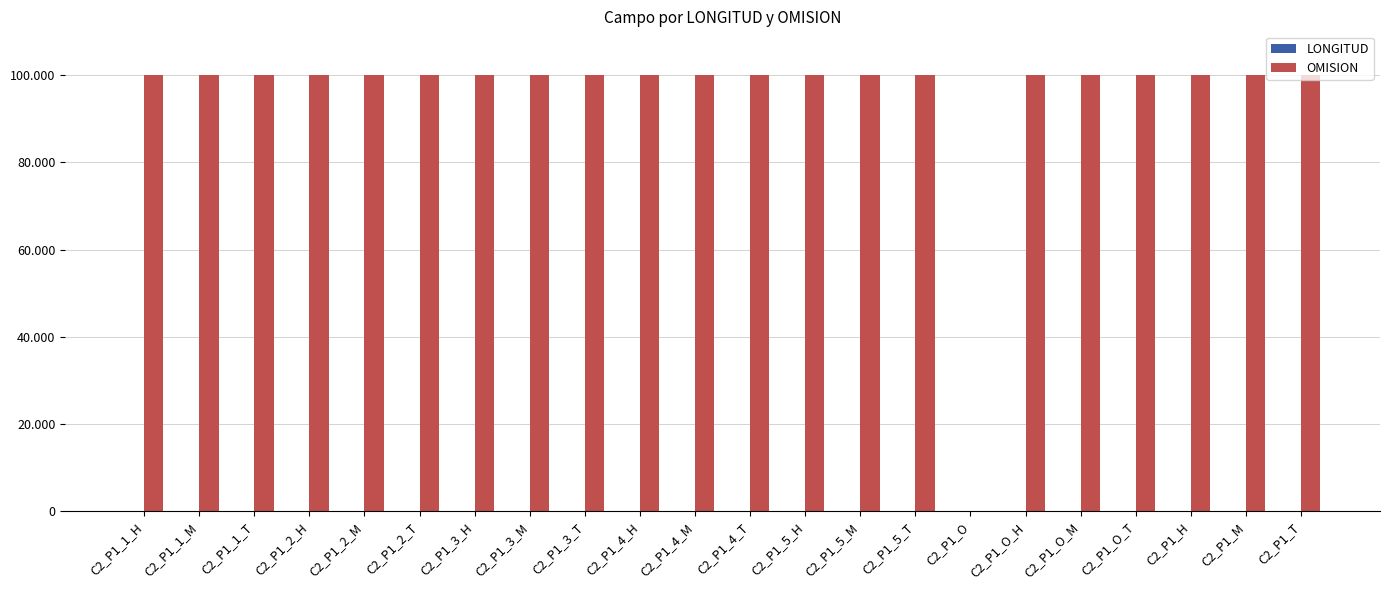

Are the bars grouped side by side (vs. stacked)?

Yes